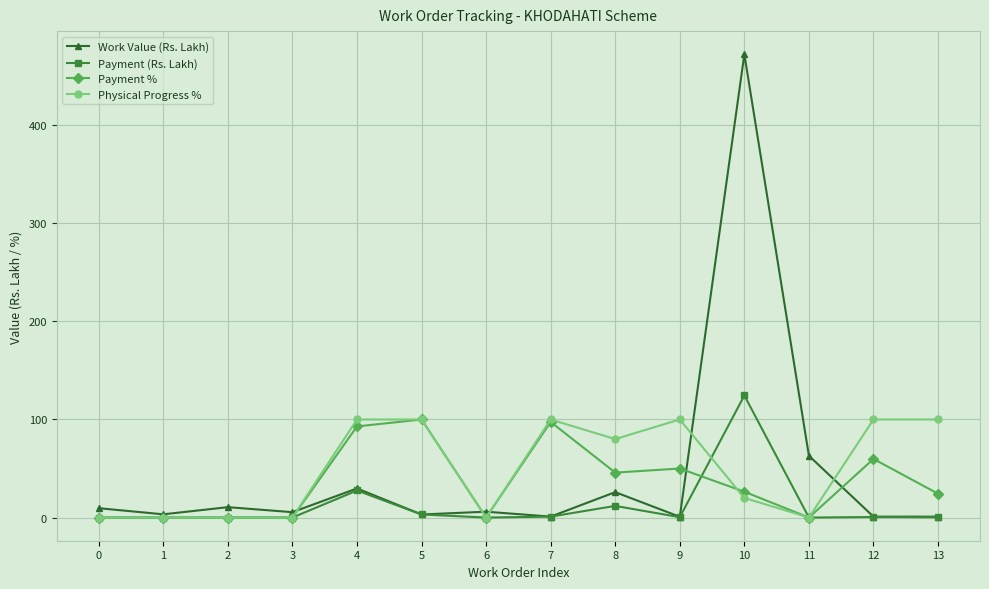

What is the sum of all Work Value (Rs. Lakh) values?

632.7